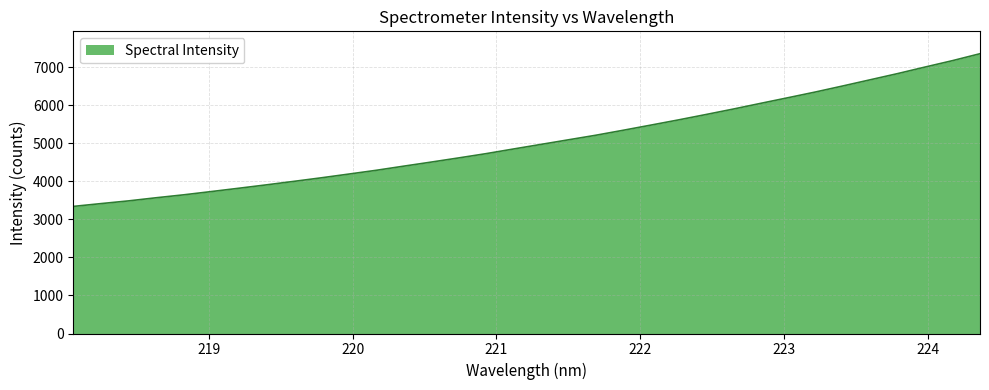

Reading left to right, extract all data points from this chart.

3340.1	3413.3	3484.4	3566.3	3643.4	3728.6	3815.7	3904.3	3996.1	4089.8	4187.9	4287.2	4396.0	4503.0	4612.5	4724.9	4847.3	4967.8	5088.8	5209.1	5340.3	5474.9	5610.7	5752.0	5896.1	6046.4	6195.0	6345.5	6504.4	6667.1	6829.8	7001.8	7170.2	7352.0